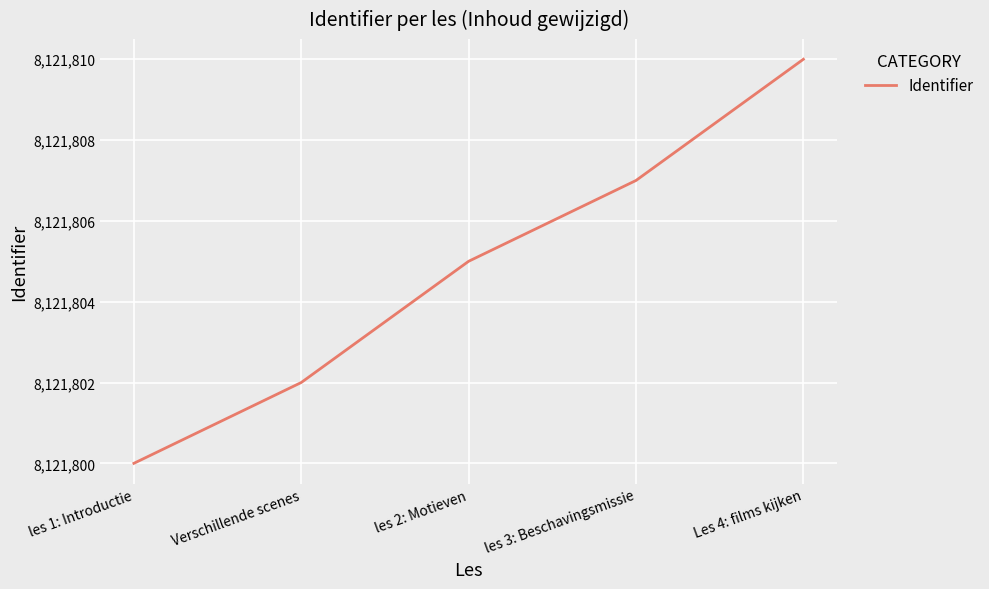

Count the values in the range 8121802 to 8121807.

3